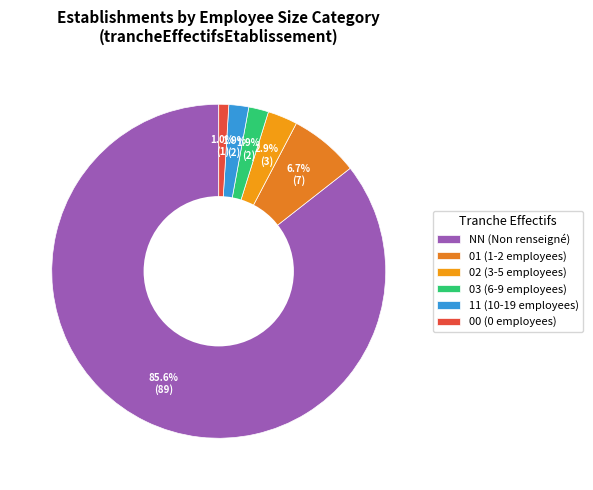

To the nearest percent, what percentage of the pie is 01?

7%